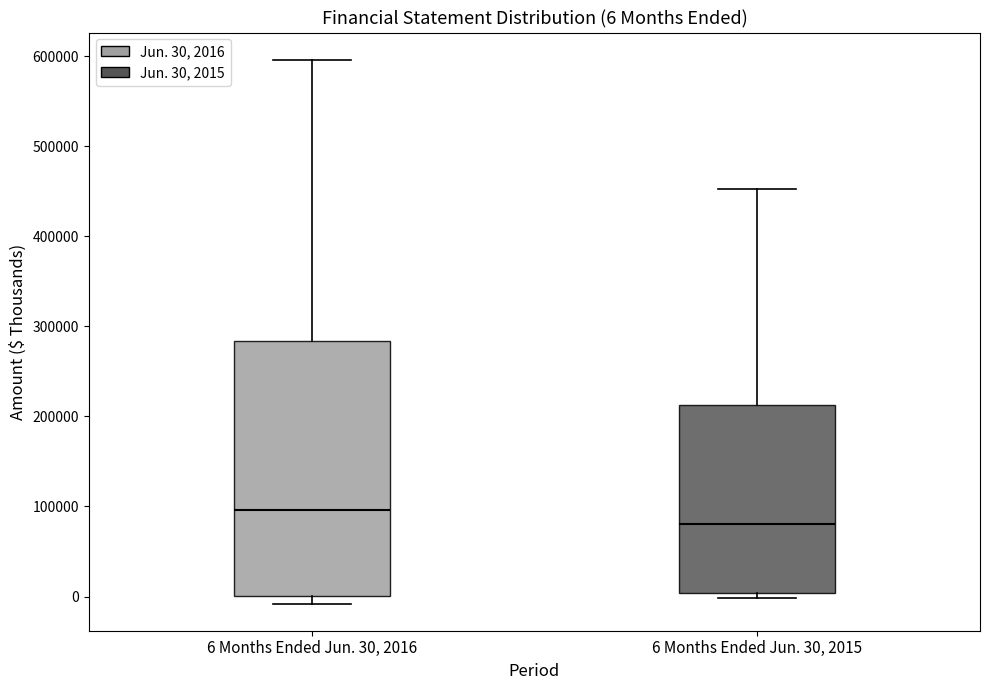

Comparing the boxes themselves (not the whiskers), which one is the tallest?

6 Months Ended Jun. 30, 2016